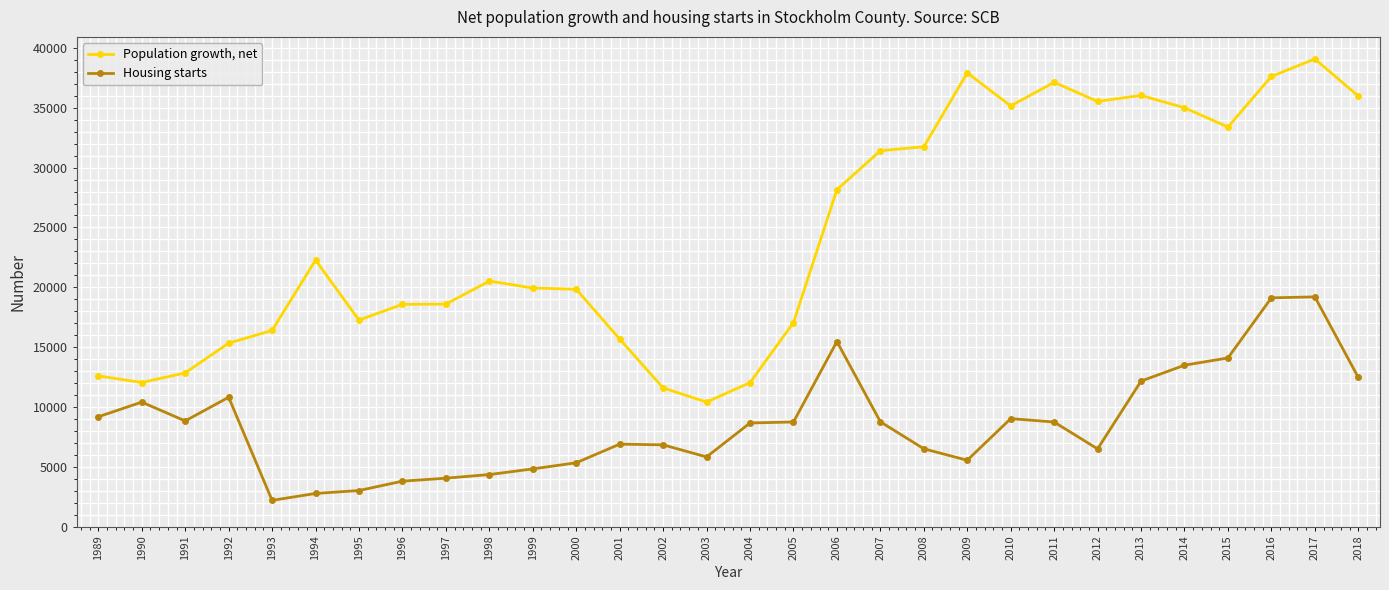

At which category is the sum across all series the highest?

2017